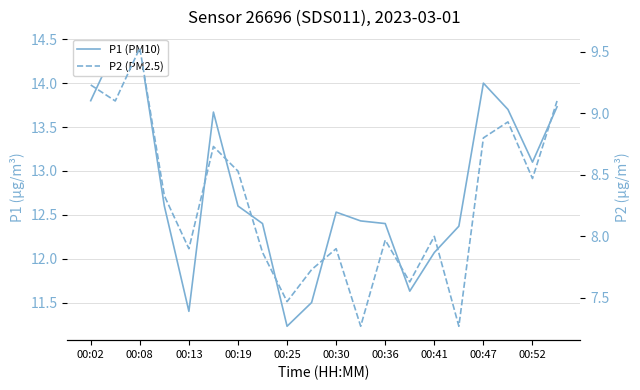

What are all the series names shown in the legend?

P1 (PM10), P2 (PM2.5)